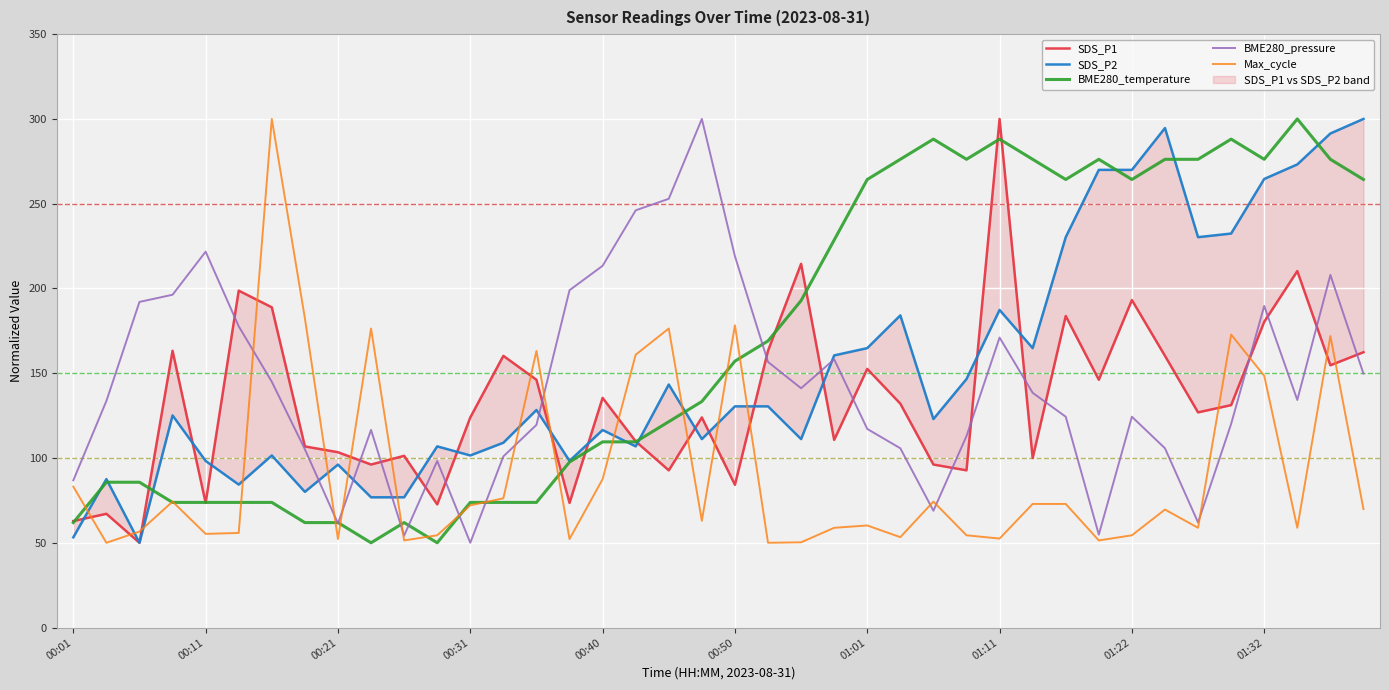

What is the value of the SDS_P1 point at the 18th from the left?

109.8